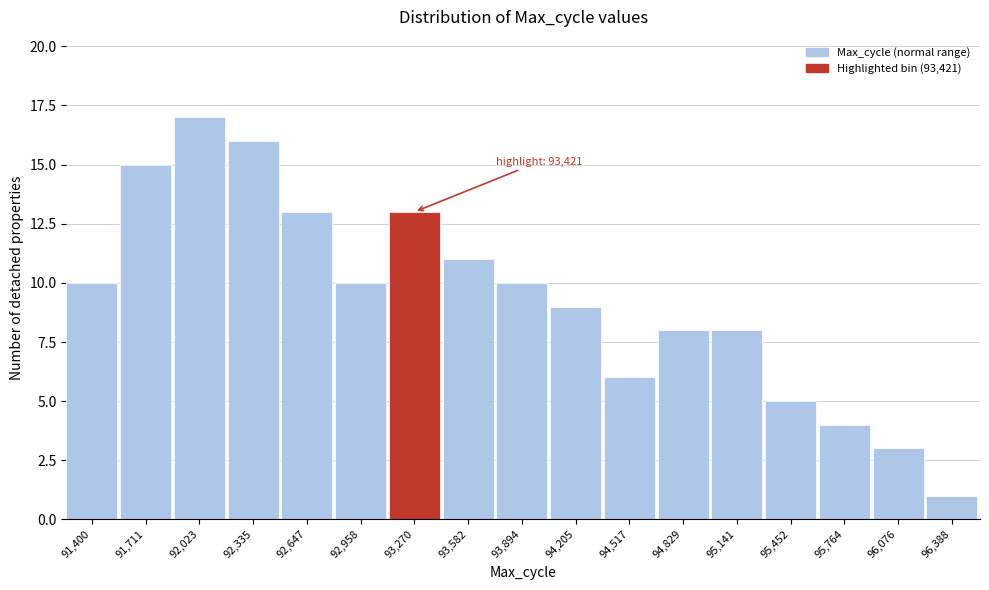

Reading left to right, what are all the values shown in this chart?

91,400=10	91,711=15	92,023=17	92,335=16	92,647=13	92,958=10	93,270=13	93,582=11	93,894=10	94,205=9	94,517=6	94,829=8	95,141=8	95,452=5	95,764=4	96,076=3	96,388=1